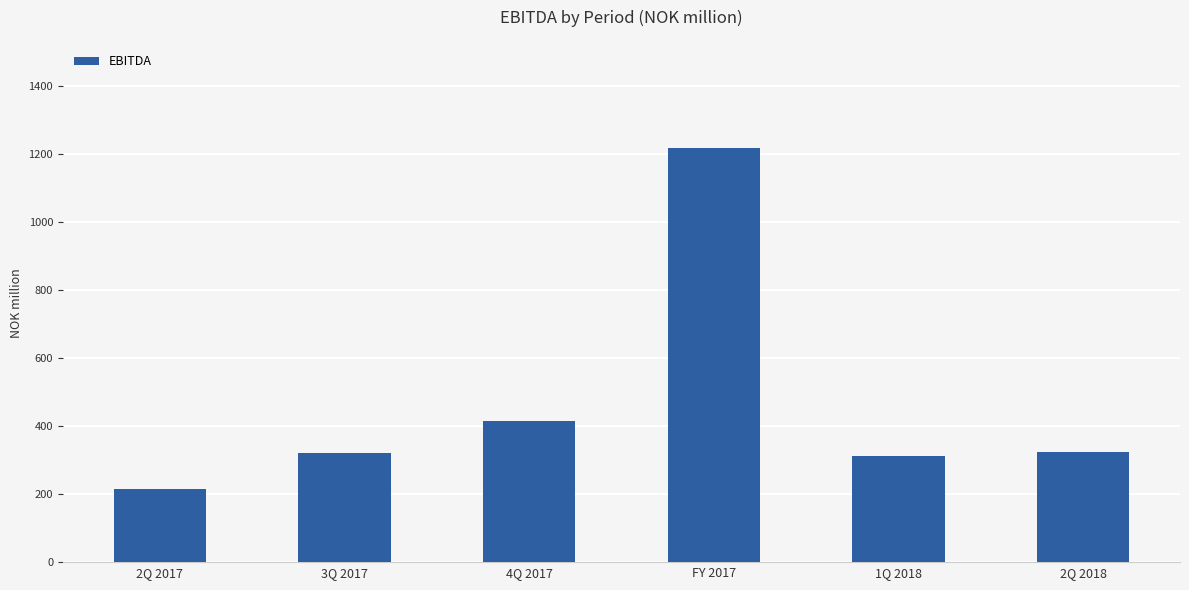

What is the change in value from 3Q 2017 to 4Q 2017?

+94.9